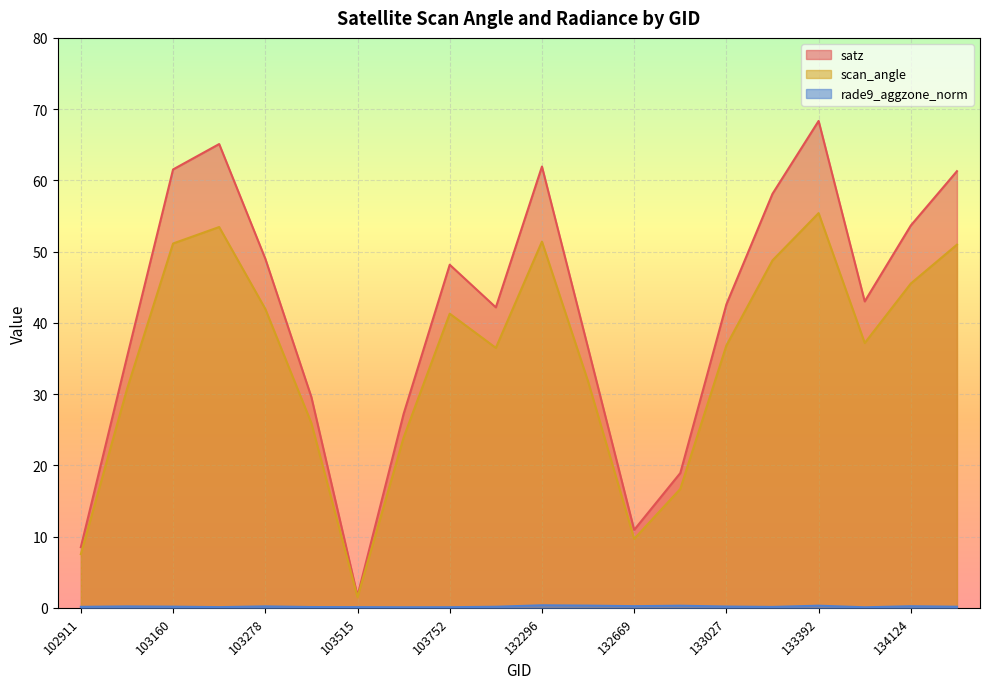

Read the satz value at 103634.

27.2